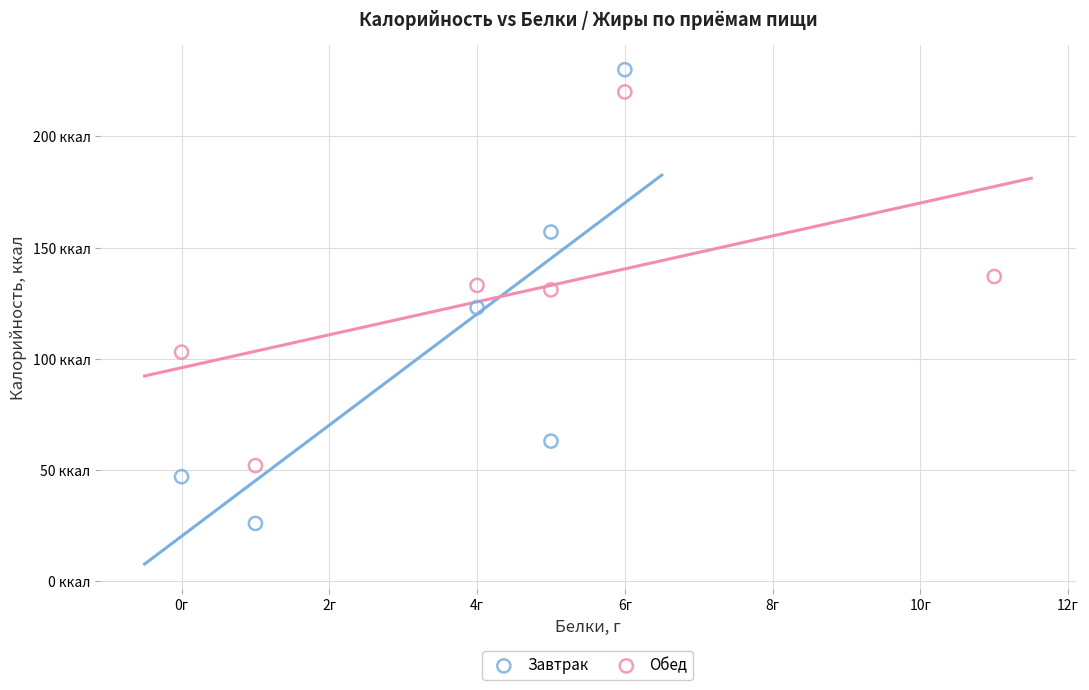

What are all the series names shown in the legend?

Завтрак, Обед